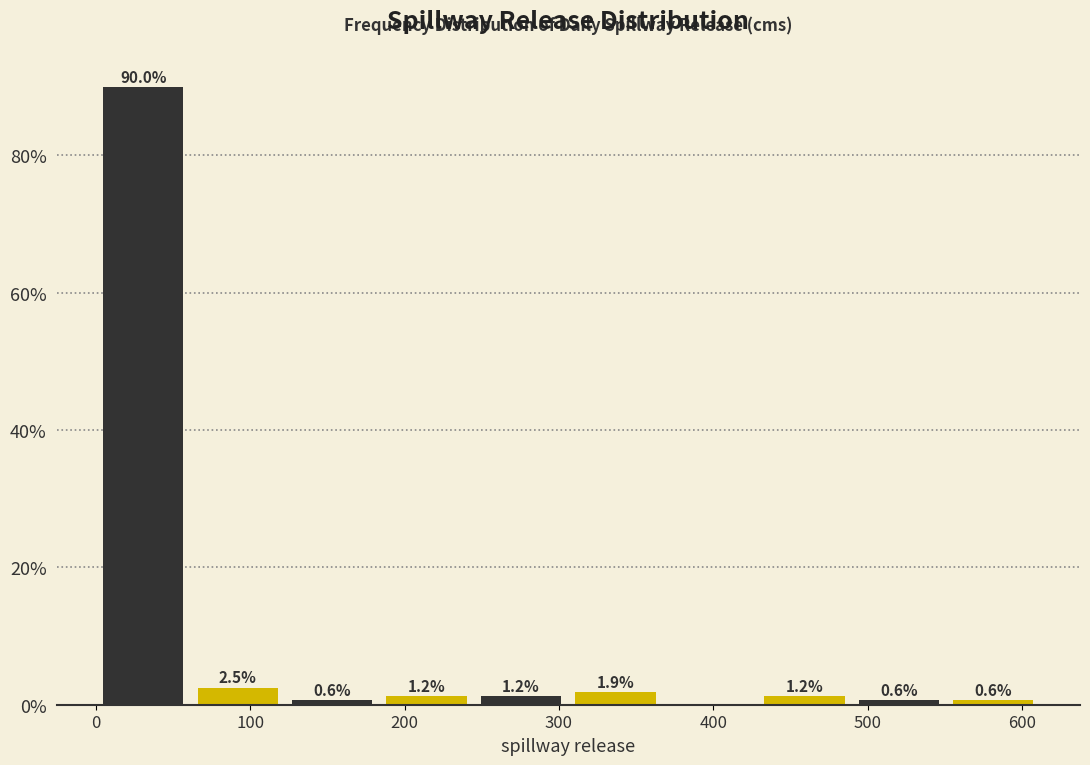

Over which range of the x-axis is the bar tallest?

0 to 60